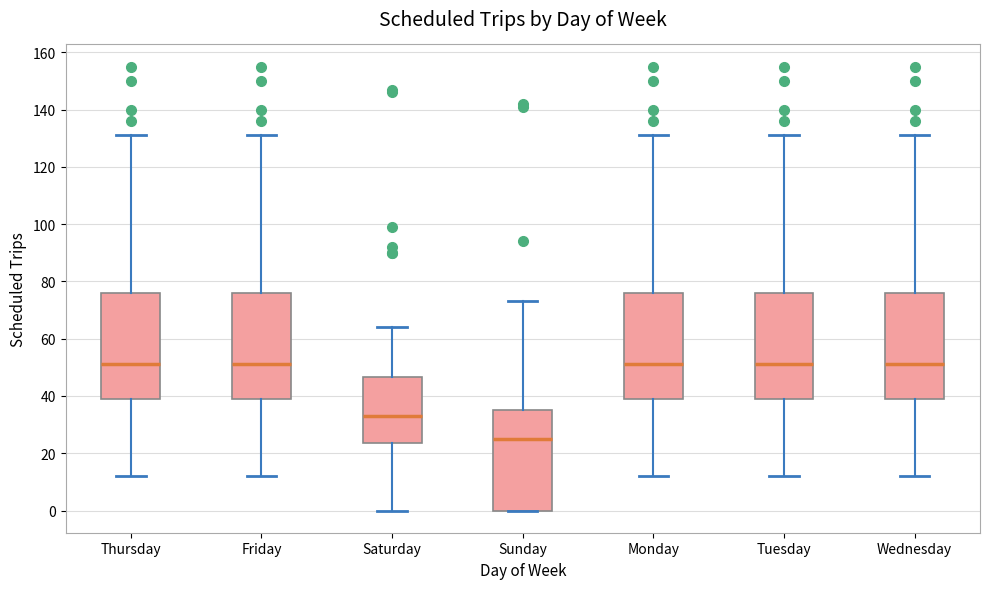

Where is the upper edge of the box for Saturday on the y-axis? The values are not printed on the chart, so give them approximately, as read against the axis.

46